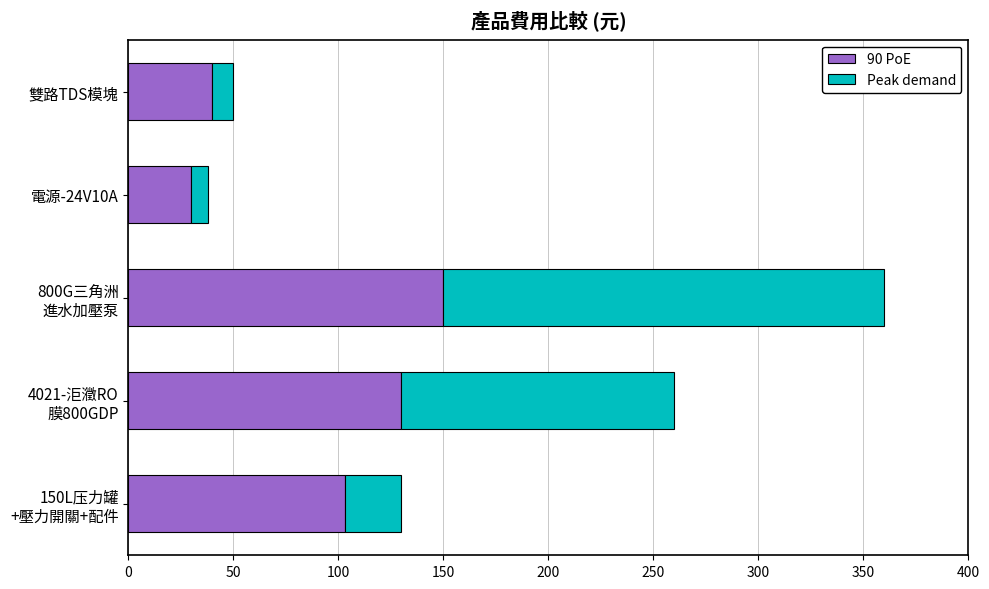

What is the maximum value for 90 PoE?

150